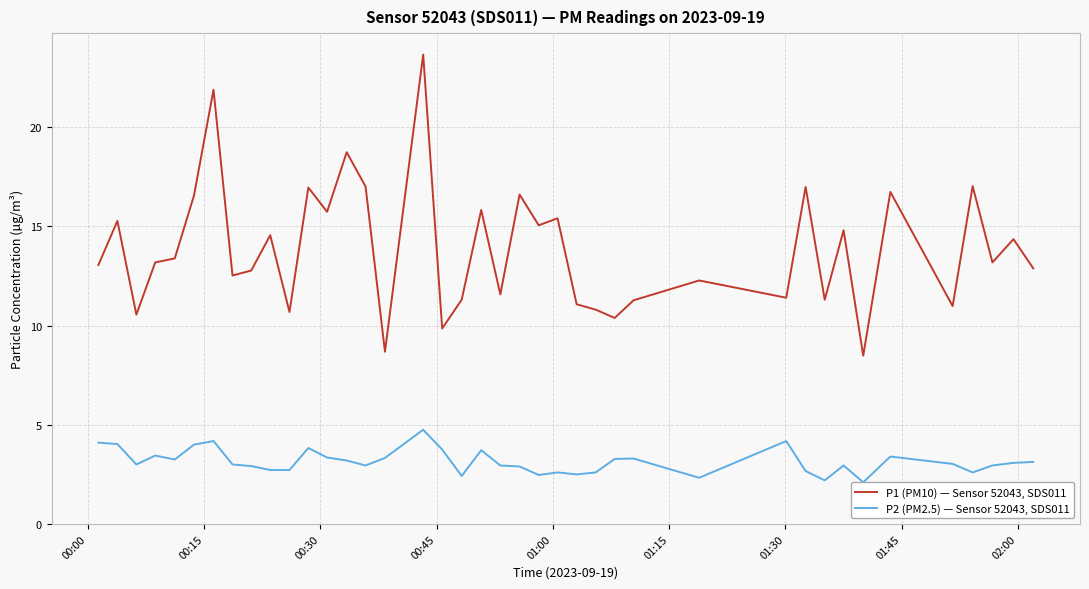

What are all the series names shown in the legend?

P1 (PM10) — Sensor 52043, SDS011, P2 (PM2.5) — Sensor 52043, SDS011